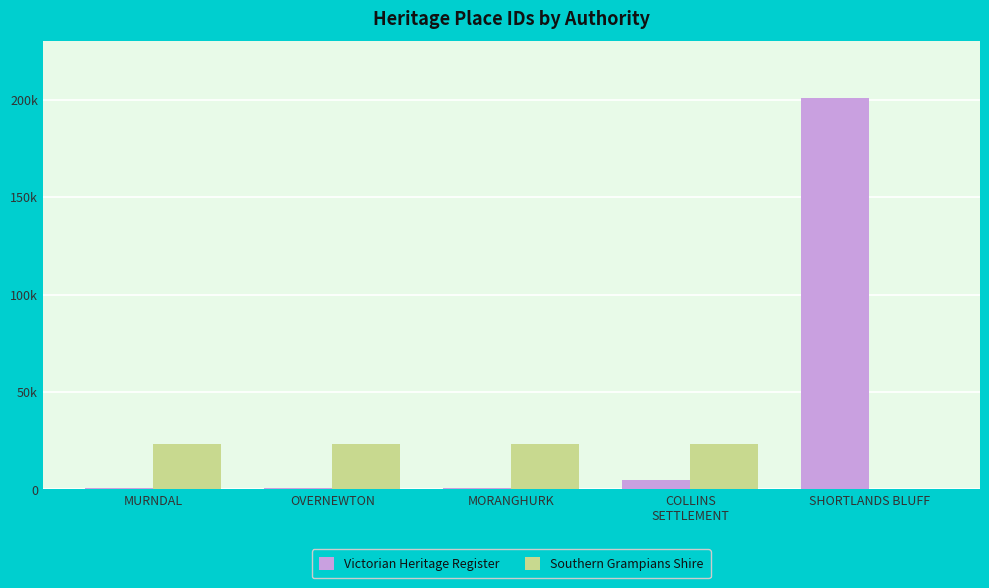

What are all the series names shown in the legend?

Victorian Heritage Register, Southern Grampians Shire